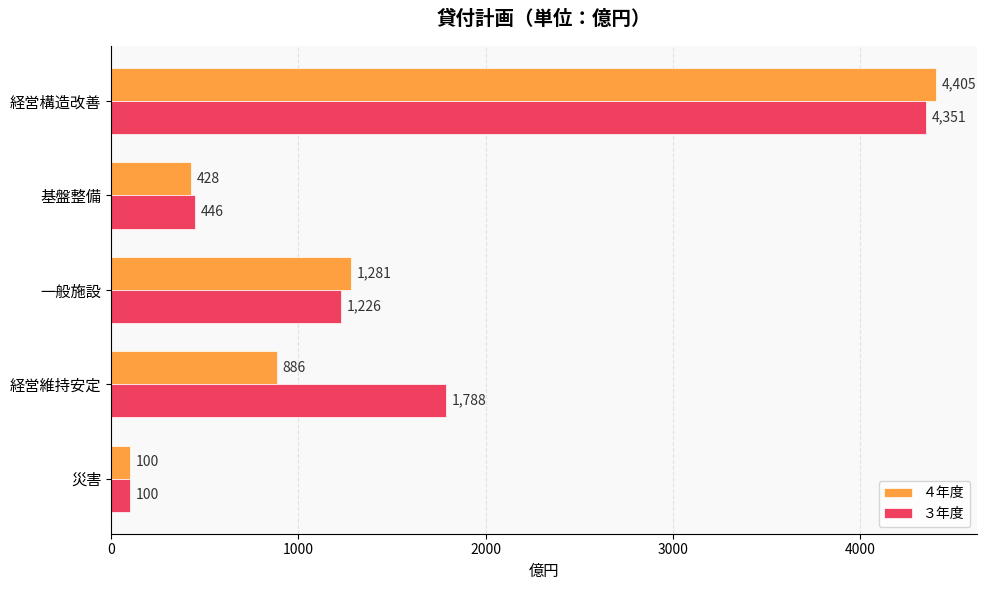

Which category has the highest value in the ３年度 series?

経営構造改善